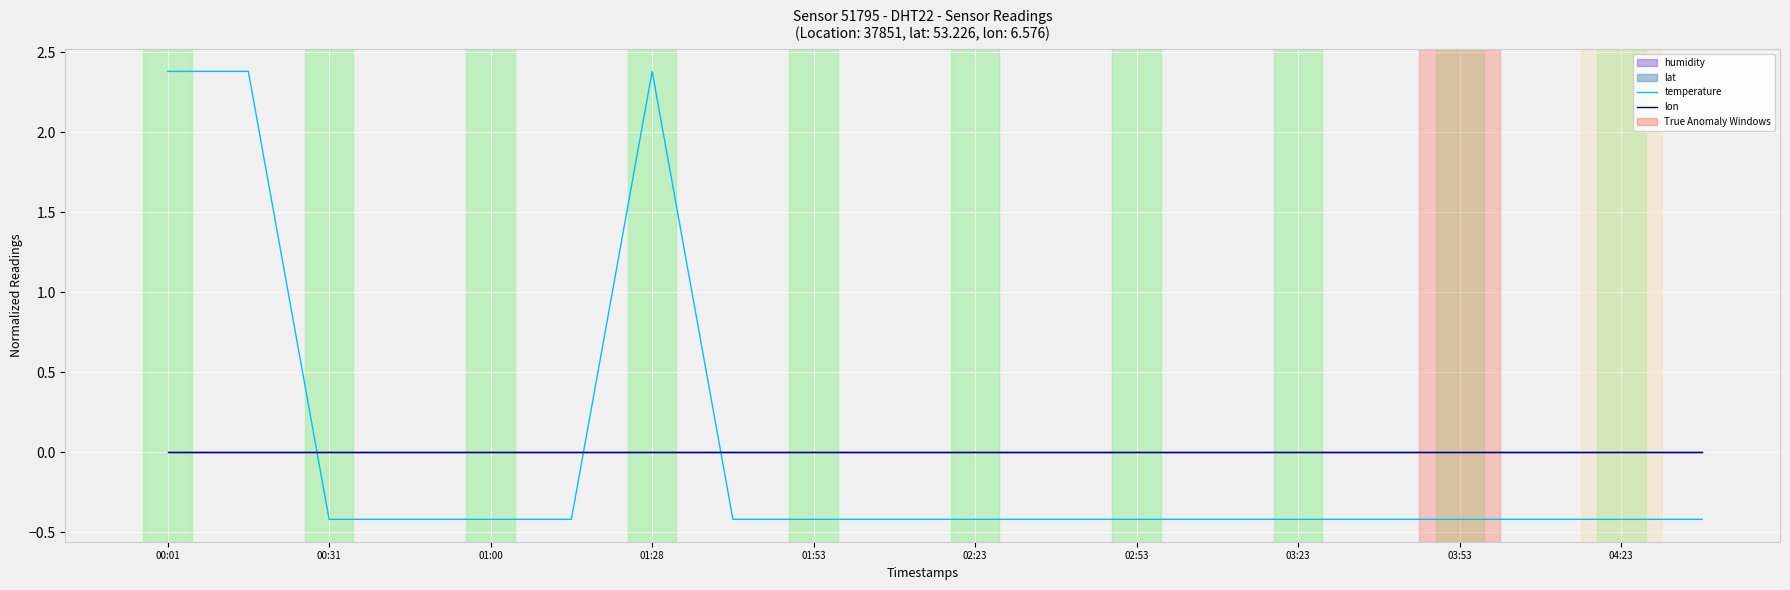

Reading left to right, transcribe all the data shown in this chart.

temperature: 2.4	2.4	-0.4	-0.4	-0.4	-0.4	2.4	-0.4	-0.4	-0.4	-0.4	-0.4	-0.4	-0.4	-0.4	-0.4	-0.4	-0.4	-0.4	-0.4
lon: 0.0	0.0	0.0	0.0	0.0	0.0	0.0	0.0	0.0	0.0	0.0	0.0	0.0	0.0	0.0	0.0	0.0	0.0	0.0	0.0